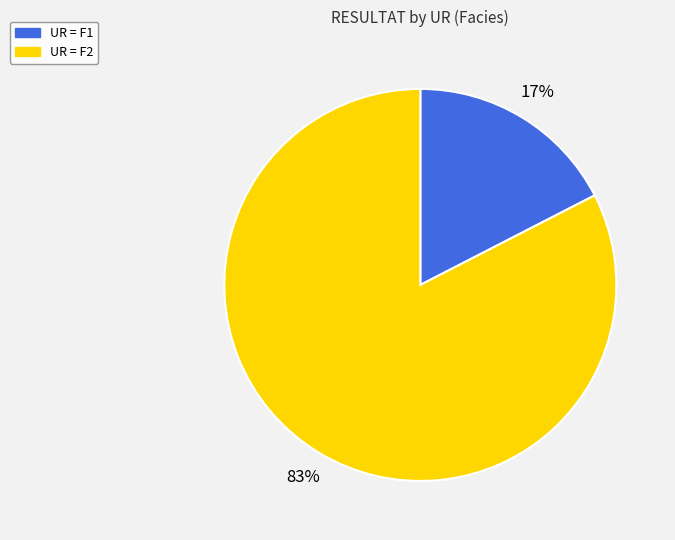

Is there a majority slice in this chart?

Yes